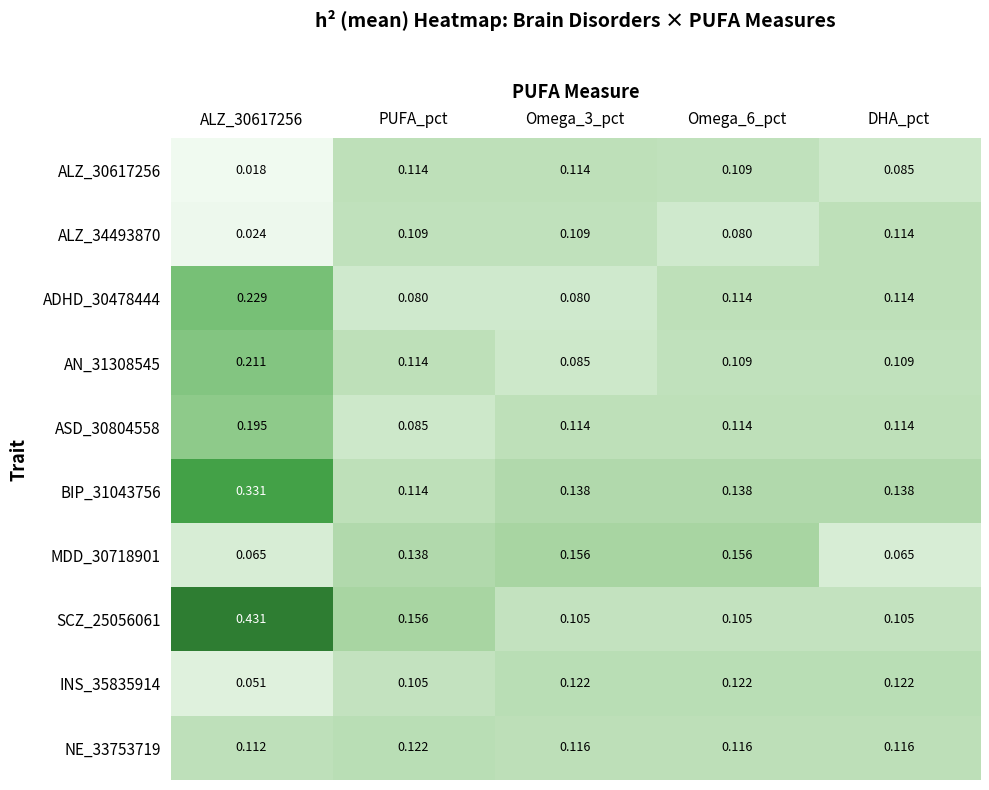

Is the value of NE_33753719 at Omega_3_pct greater than the value of AN_31308545 at Omega_3_pct?

Yes